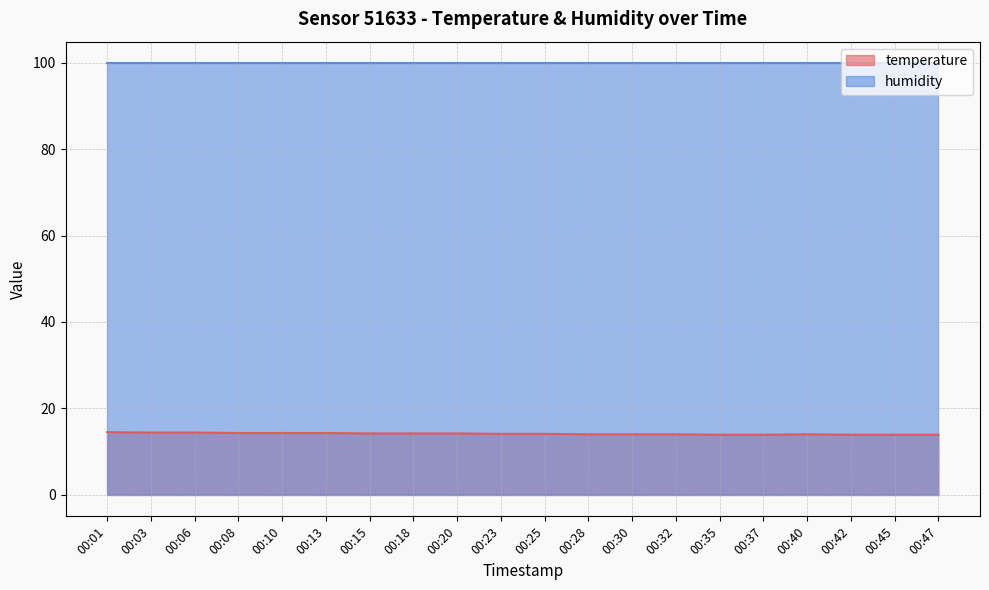

What is the difference between the values at 00:01 and 00:13?

0.2